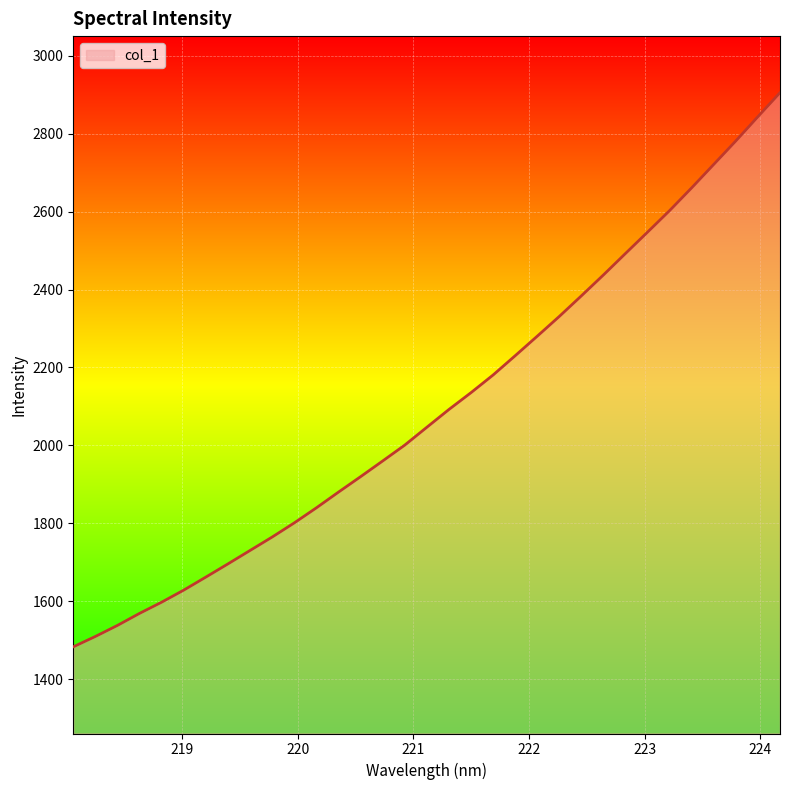

What is the minimum value shown in the chart?

1483.0